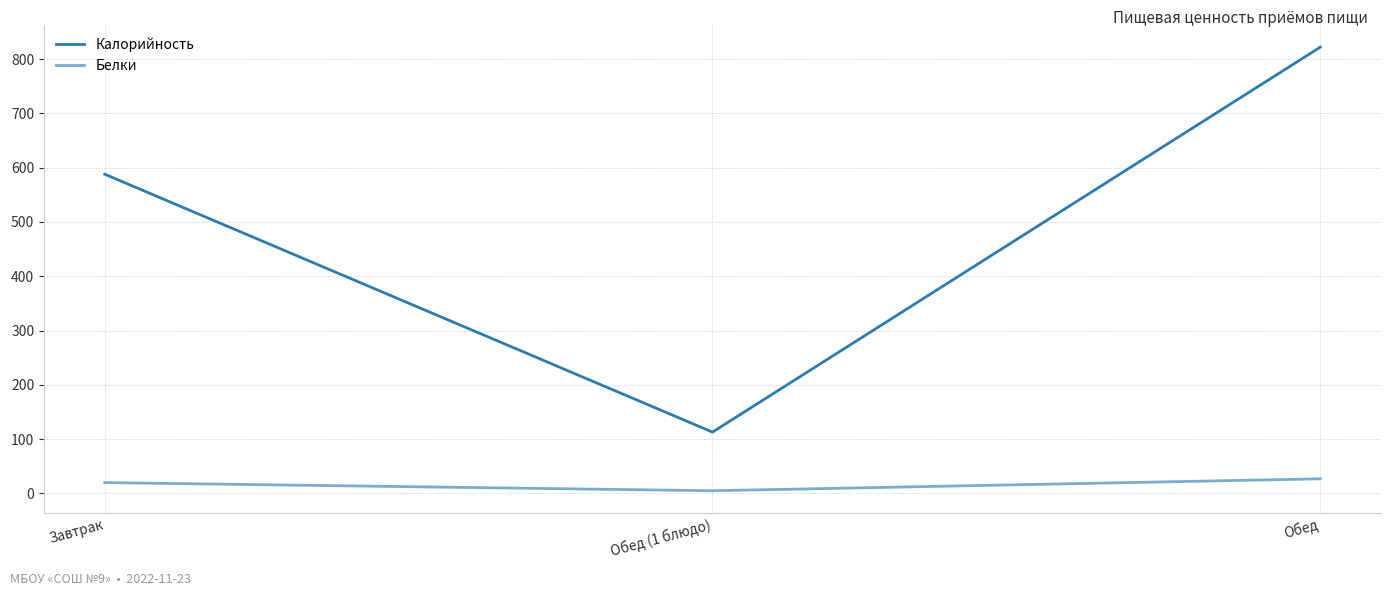

Which series has the largest total across all categories?

Калорийность